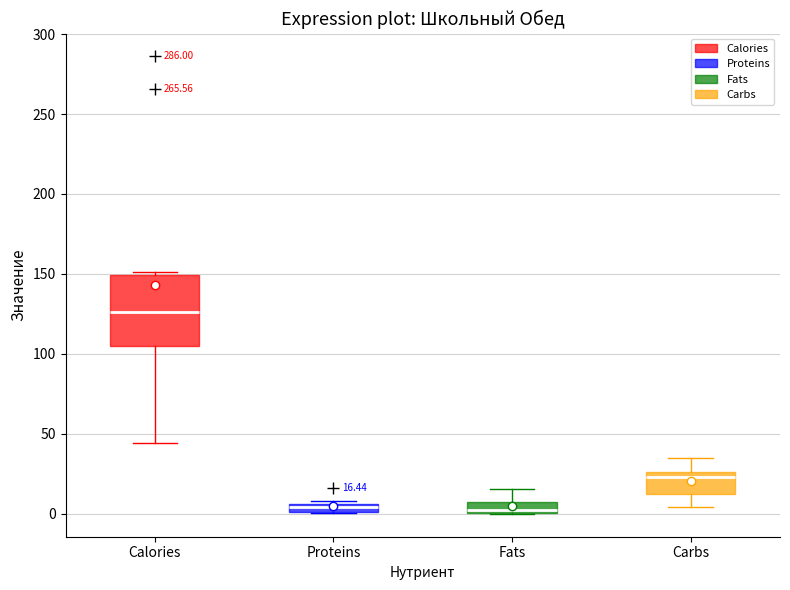

Which box is the tallest, from its lower edge to its upper edge?

Calories